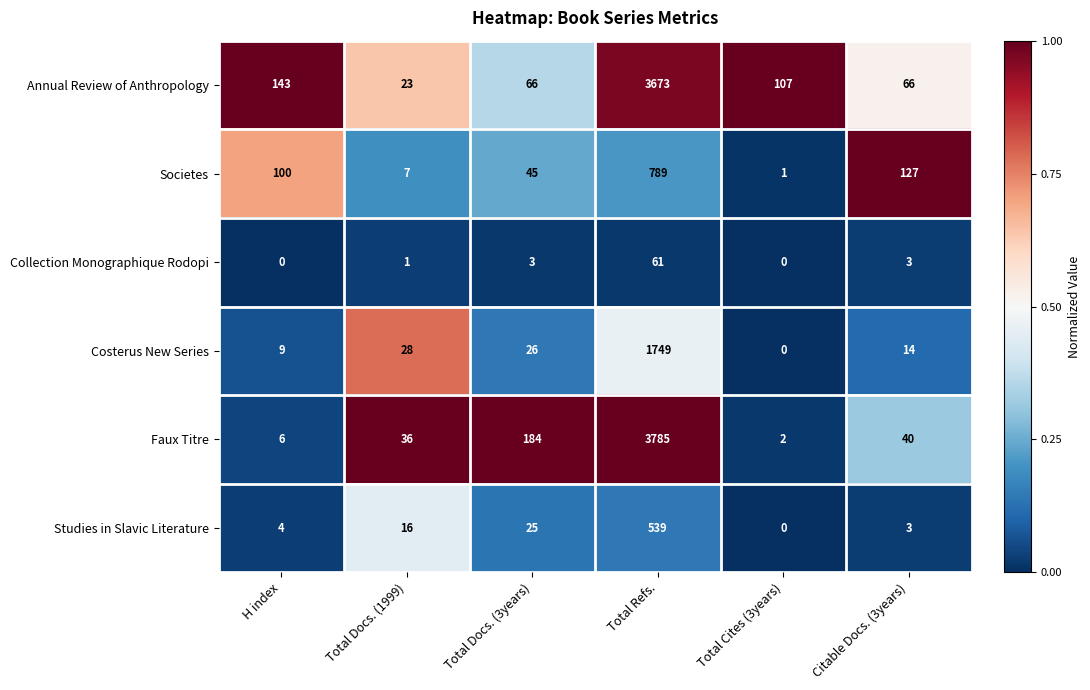

What is the greatest value displayed?

3785